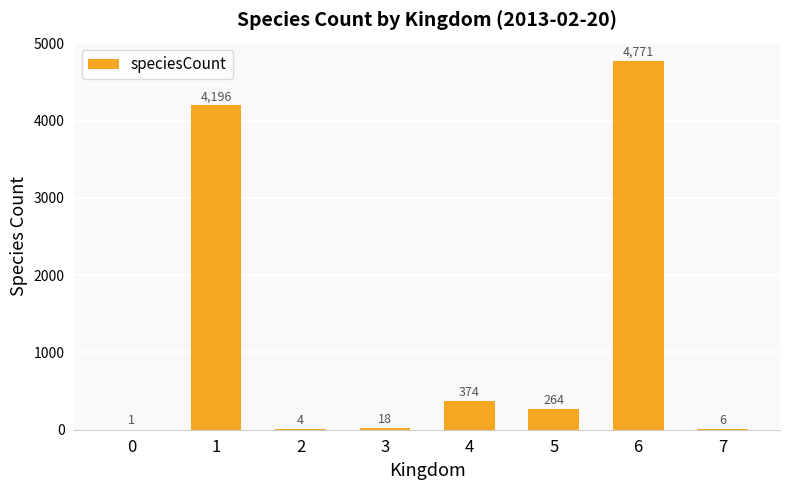

Which category has the highest value across all series?

6